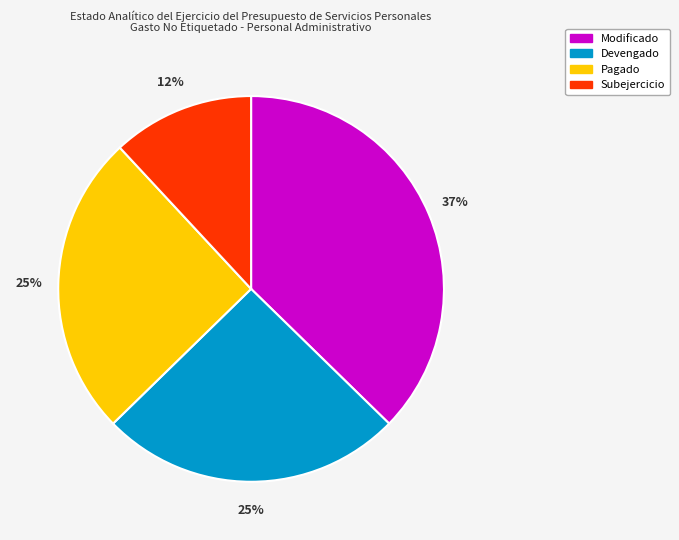

Is it true that Devengado is 25% of the pie?

True